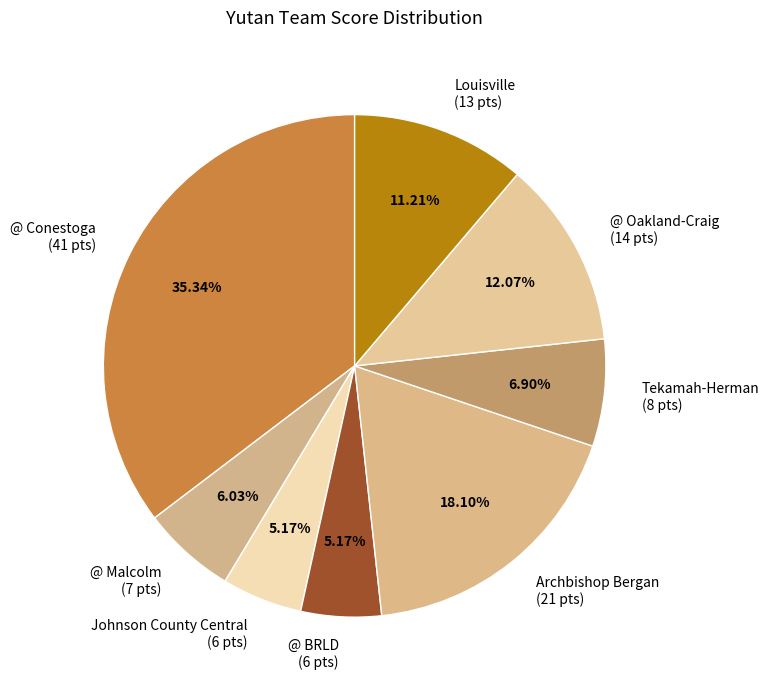

Which slice is the largest?

@ Conestoga (41 pts)